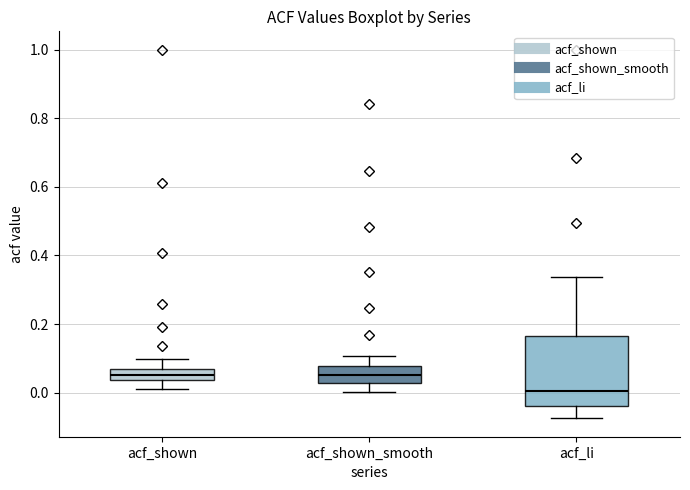

Reading left to right, transcribe this box plot: for each box, give where its median line is, the range the box spans, and where its two whiskers end, as read against the y-axis. The values are not printed on the chart, so give them approximately, as read against the axis.

acf_shown: median 0.06 (inside the box), box 0.04 to 0.06, whiskers 0.00 to 0.10
acf_shown_smooth: median 0.06, box 0.02 to 0.08, whiskers 0.00 to 0.10
acf_li: median 0.00, box -0.04 to 0.16, whiskers -0.08 to 0.34